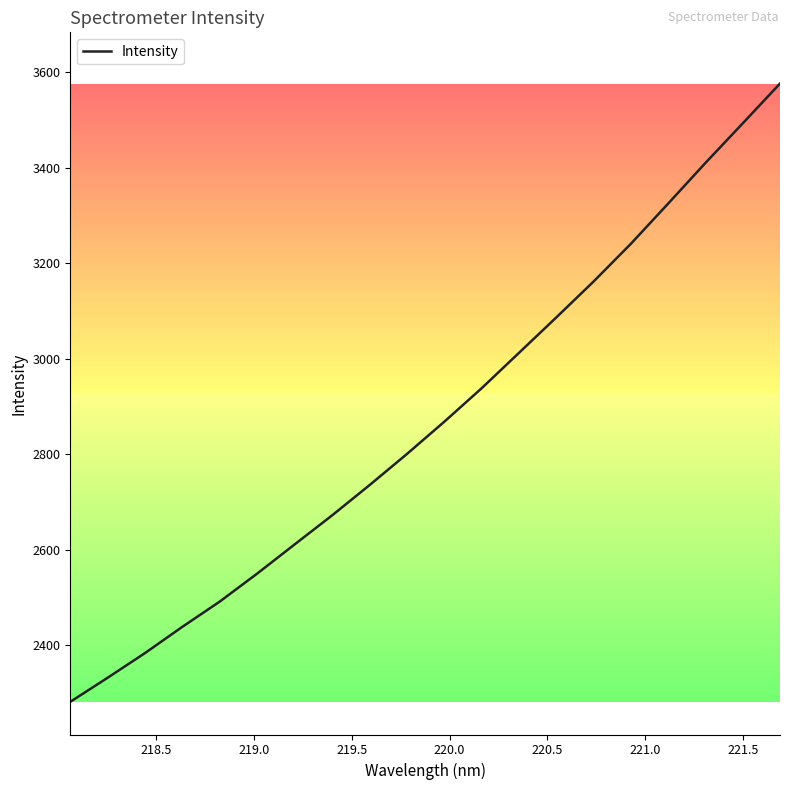

How many categories are shown in the chart?

20